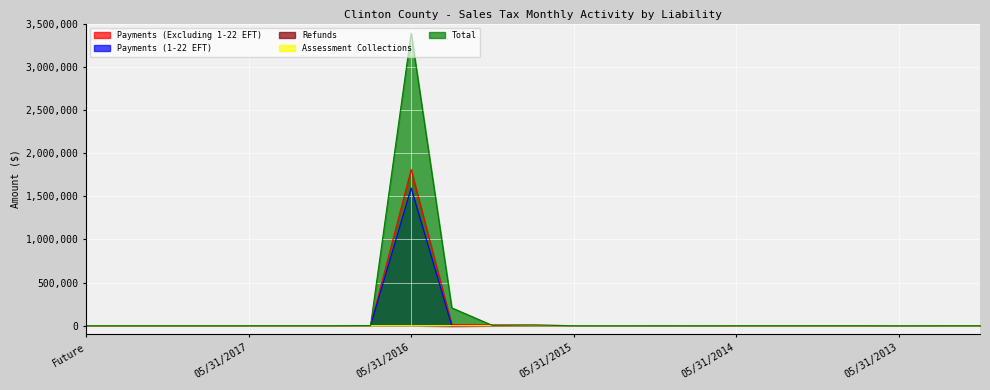

Which series has the largest total across all categories?

Total